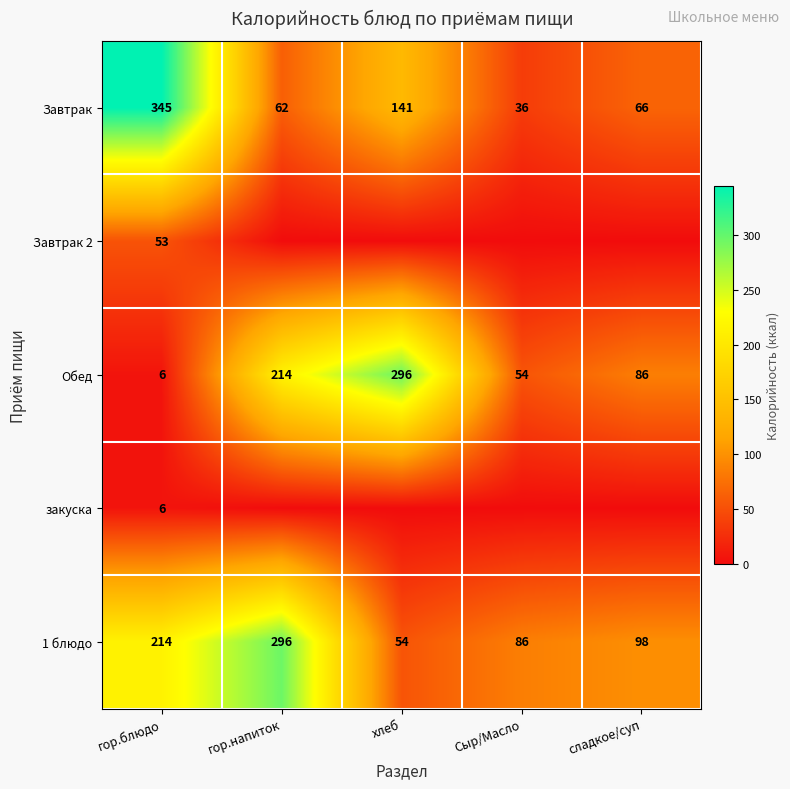

True or false: 1 блюдо has a value of 383 at гор.блюдо.

False